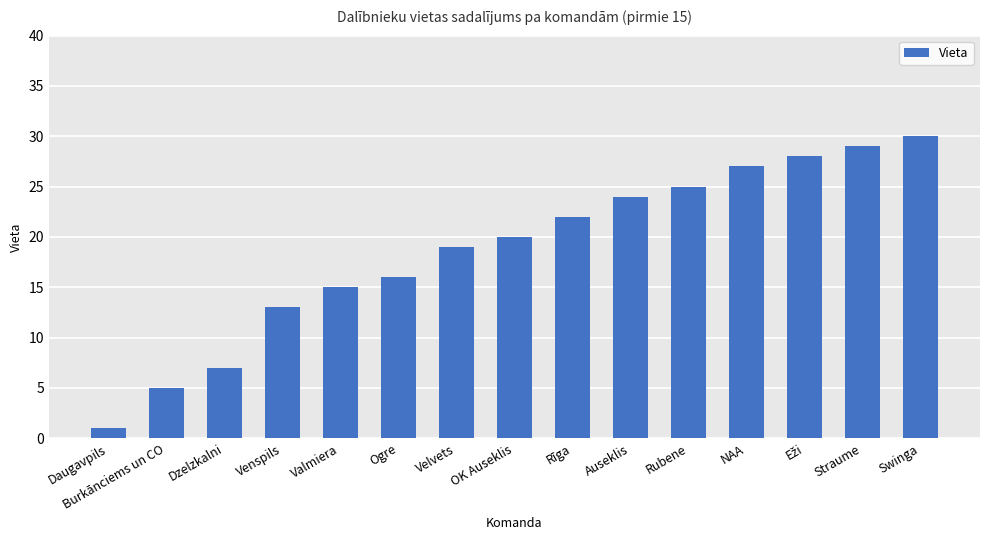

Reading left to right, transcribe all the data shown in this chart.

1	5	7	13	15	16	19	20	22	24	25	27	28	29	30